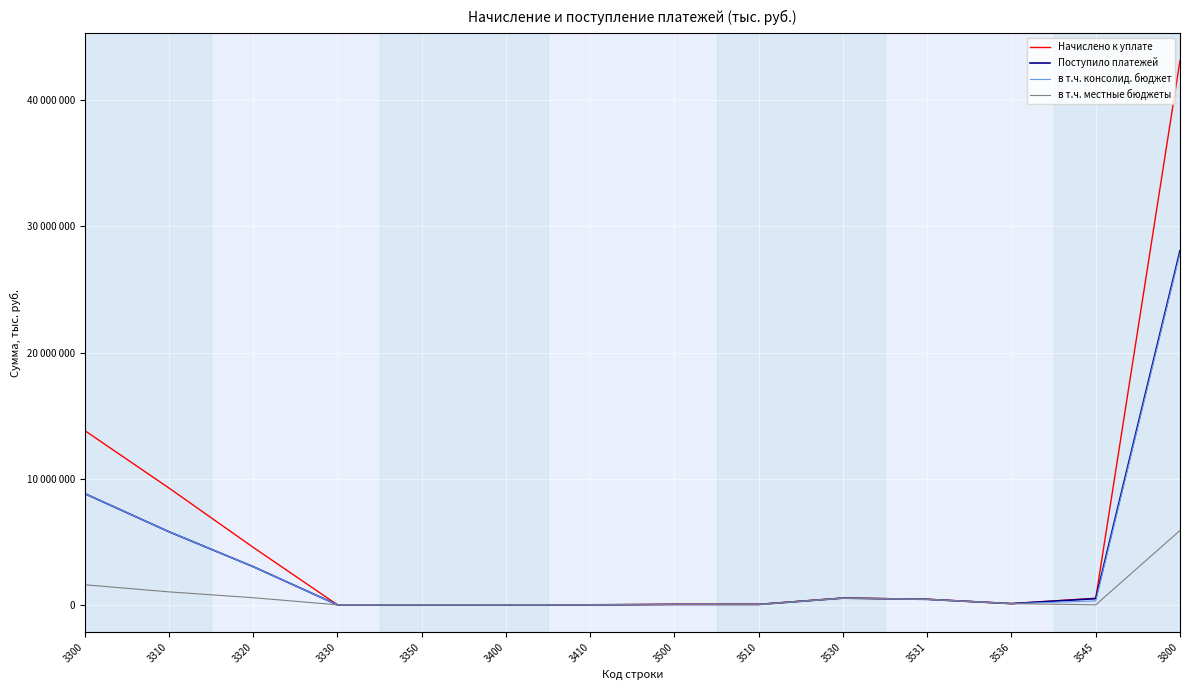

At which label does в т.ч. консолид. бюджет reach its peak?

3800